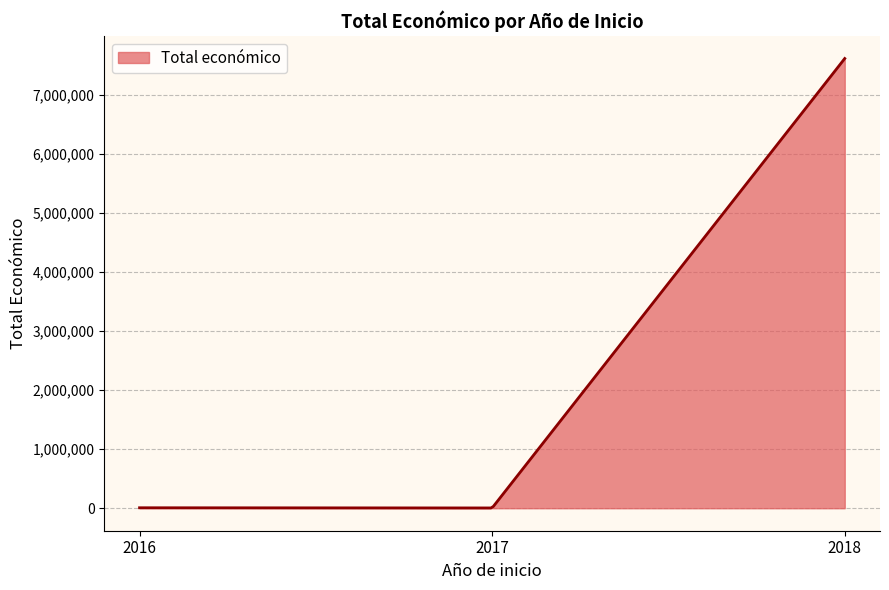

Does the chart have visible grid lines?

Yes